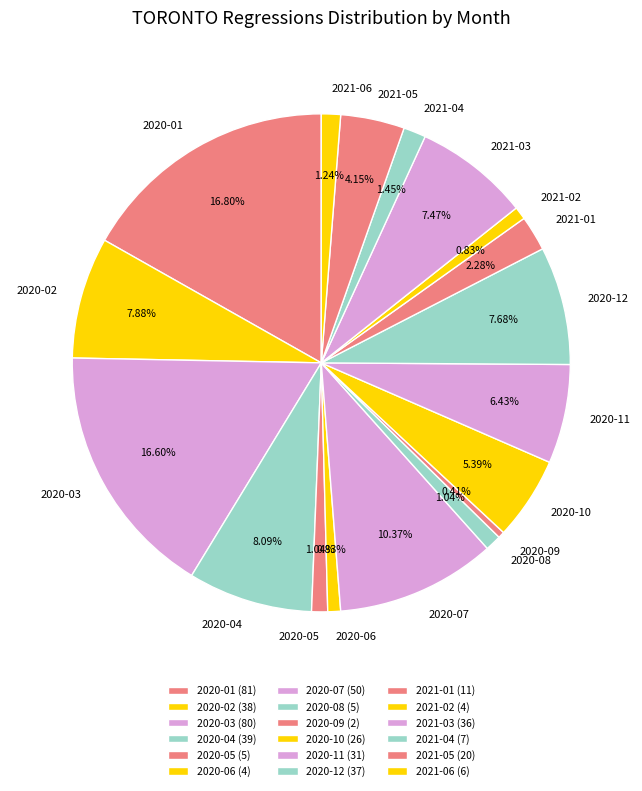

Between 2020-09 and 2021-01, which is larger?

2021-01